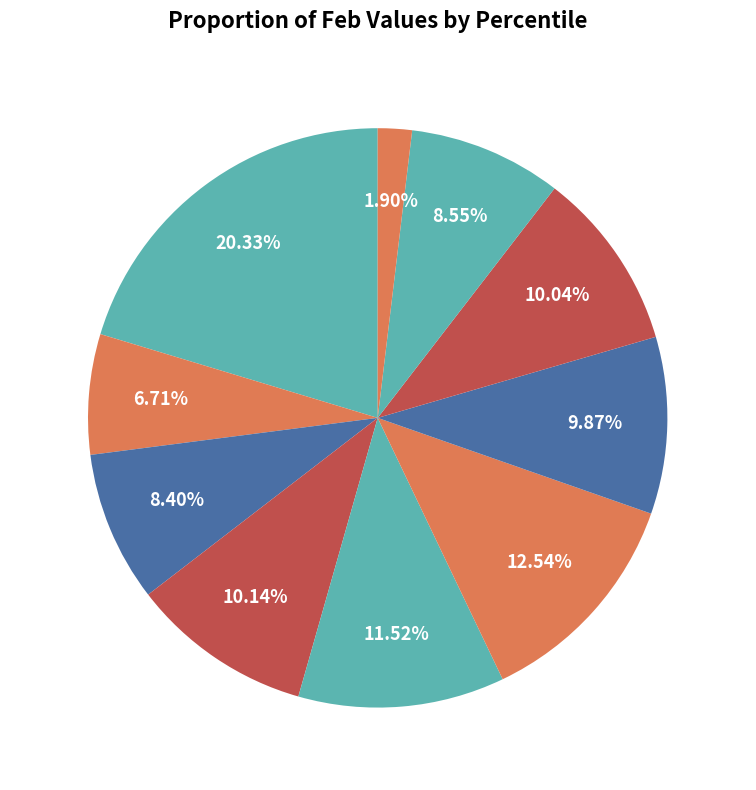

Between pct45 and pct85, which is larger?

pct45